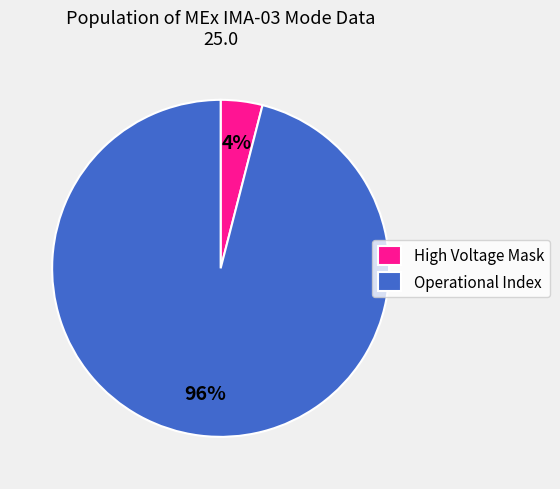

How many slices are in this pie chart?

2